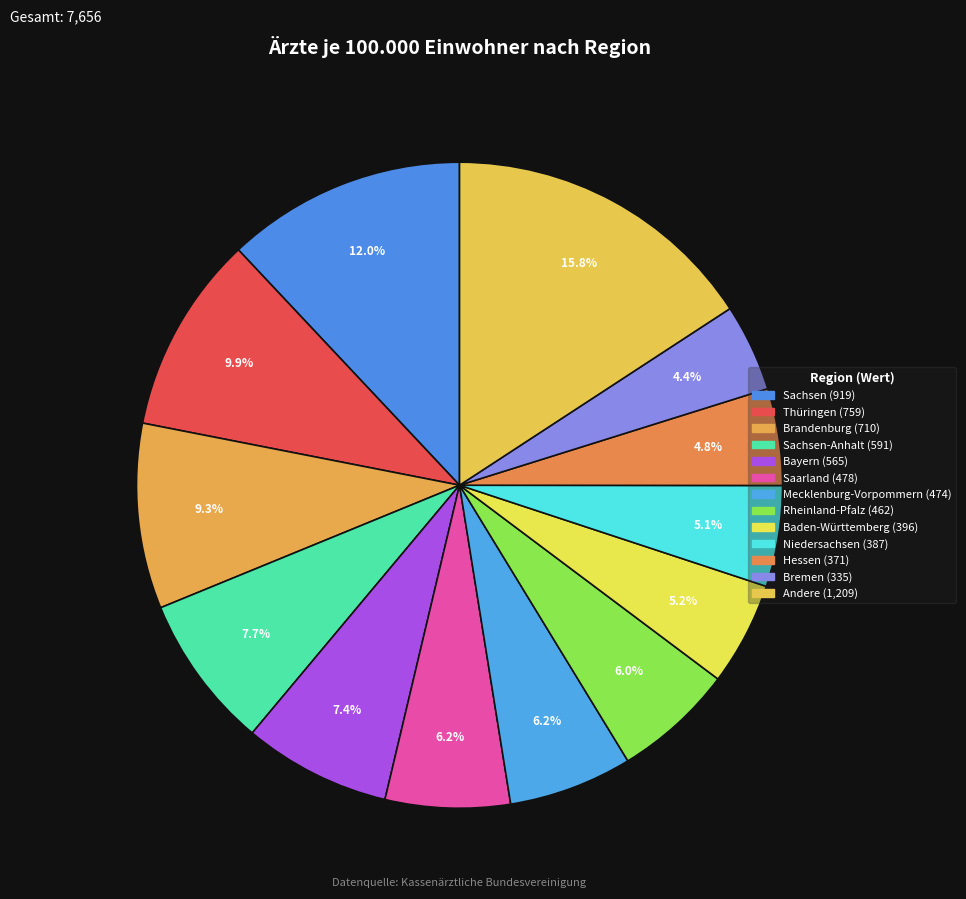

Is there any slice that represents more than half of the pie?

No